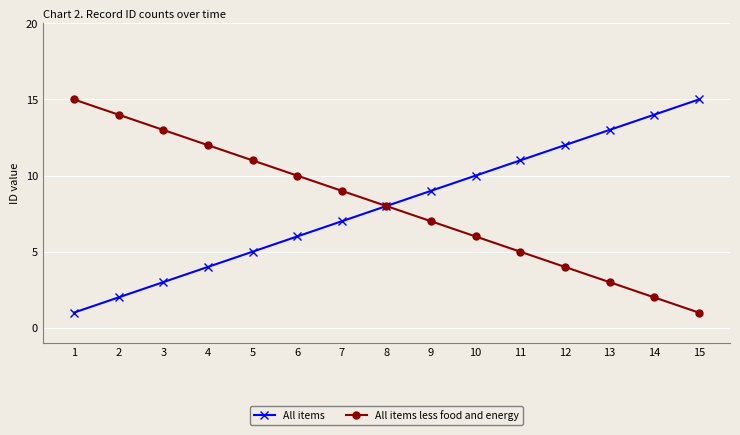

True or false: All items less food and energy has a value of 5 at 4.

False